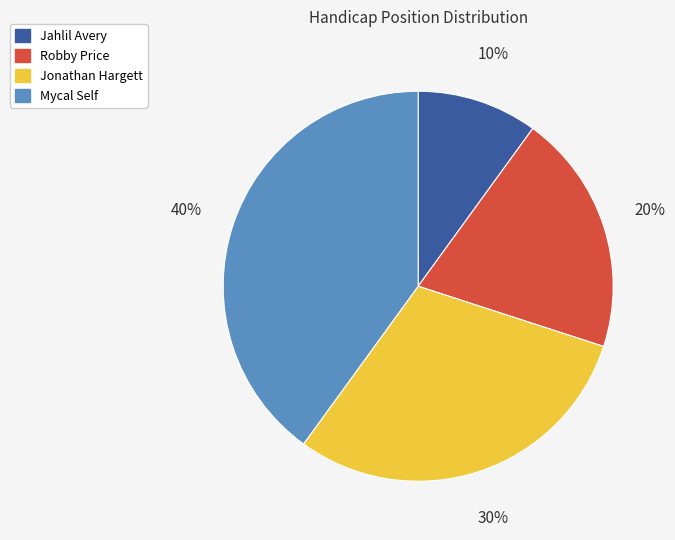

To the nearest percent, what is the difference between the largest and smallest slice percentages?

30%